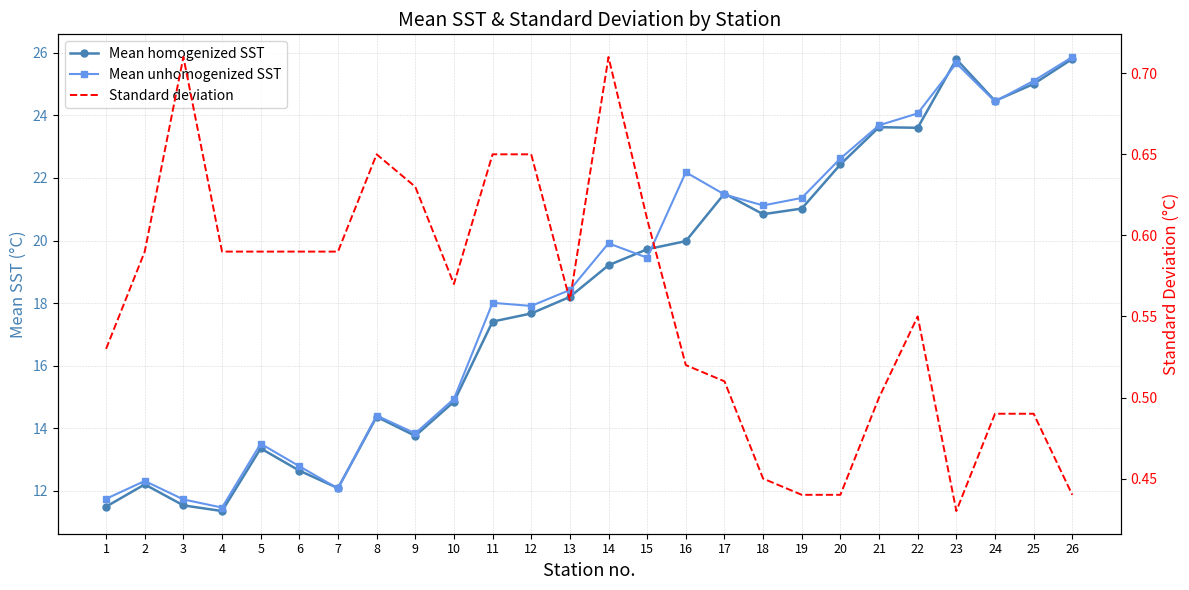

How many categories are shown in the chart?

26